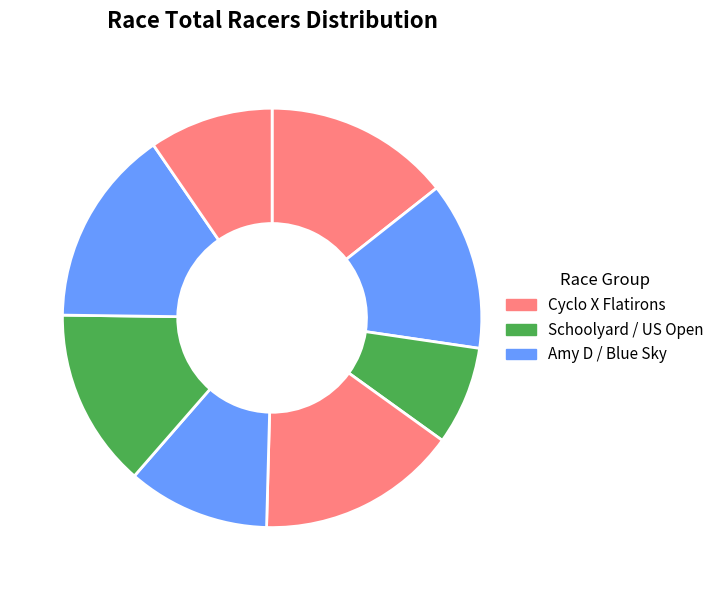

How many slices are in this pie chart?

8